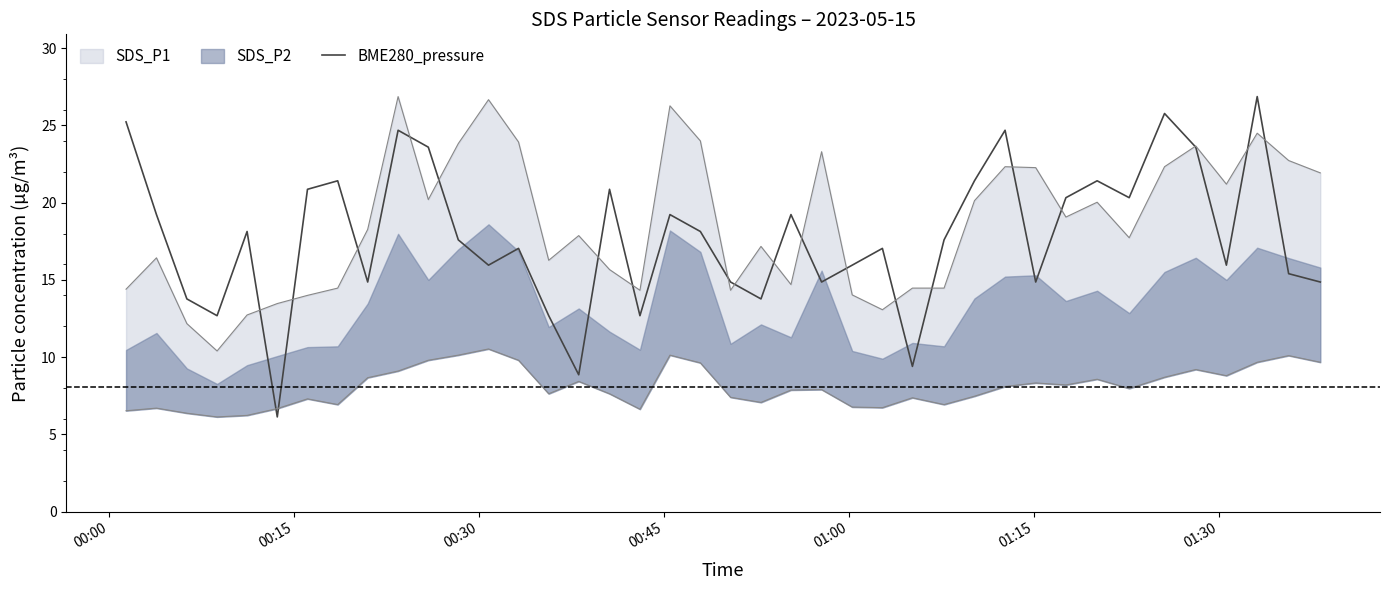

Reading left to right, what are all the values shown in this chart?

25.2	19.2	13.8	12.7	18.1	6.1	20.9	21.4	14.9	24.7	23.6	17.6	16.0	17.0	12.7	8.9	20.9	12.7	19.2	18.1	14.9	13.8	19.2	14.9	16.0	17.0	9.4	17.6	21.4	24.7	14.9	20.3	21.4	20.3	25.8	23.6	16.0	26.9	15.4	14.9